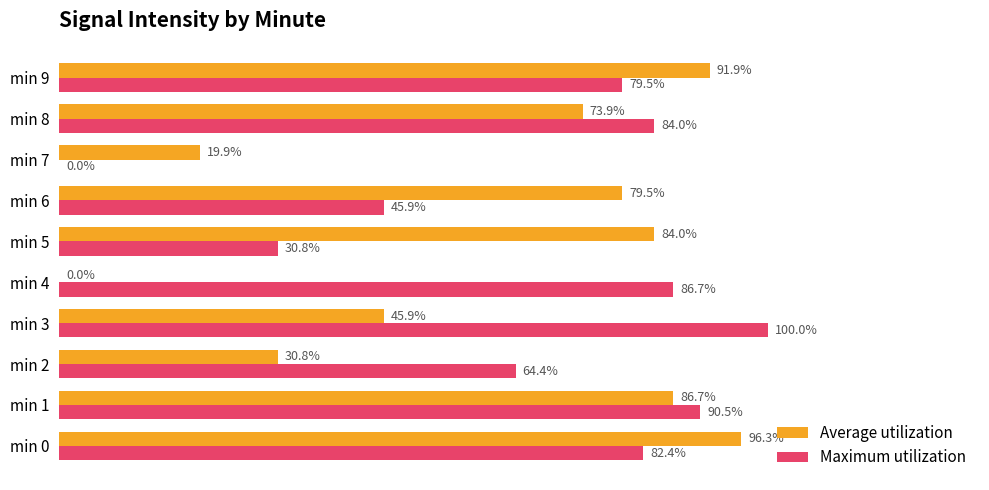

Which series has the largest total across all categories?

Maximum utilization